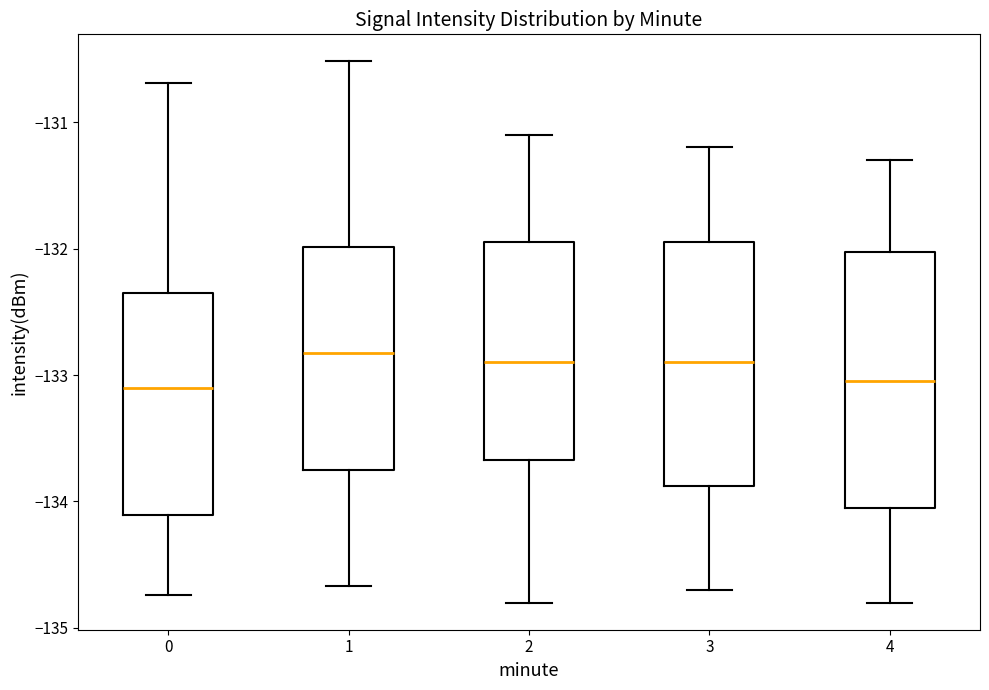

Reading left to right, transcribe this box plot: for each box, give where its median line is, the range the box spans, and where its two whiskers end, as read against the y-axis. The values are not printed on the chart, so give them approximately, as read against the axis.

0: median -133.1, box -134.1 to -132.3, whiskers -134.7 to -130.7
1: median -132.8, box -133.8 to -132.0, whiskers -134.7 to -130.5
2: median -132.9, box -133.7 to -131.9, whiskers -134.8 to -131.1
3: median -132.9, box -133.9 to -131.9, whiskers -134.7 to -131.2
4: median -133.0, box -134.0 to -132.0, whiskers -134.8 to -131.3